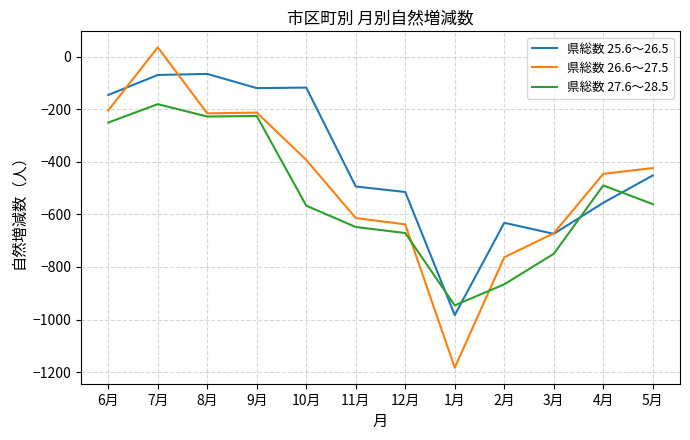

Which series has the largest total across all categories?

県総数 25.6～26.5